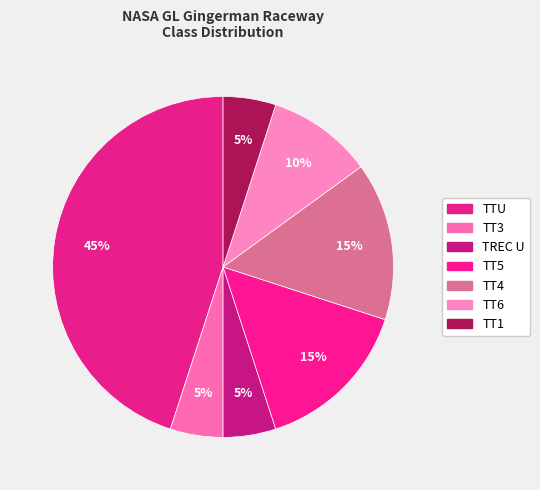

Rank the categories by value from lowest to highest.

TT3, TREC U, TT1, TT6, TT5, TT4, TTU